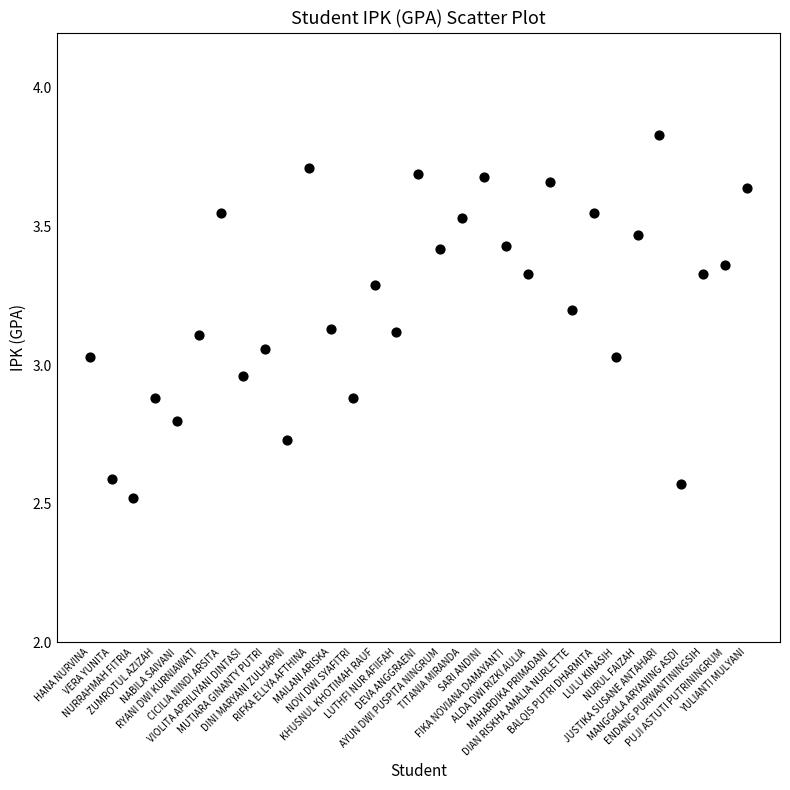

What is the range of Y values (max minus min)?

1.3